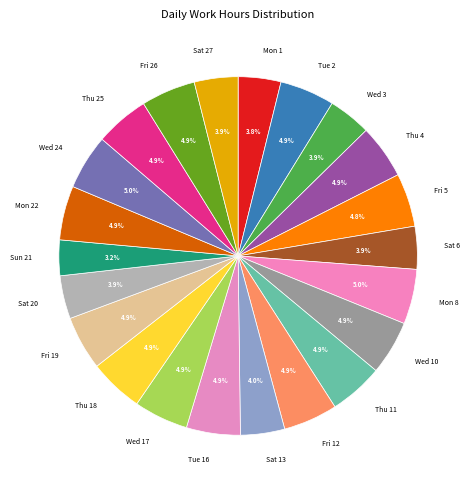

Between Mon 22 and Sat 20, which is larger?

Mon 22